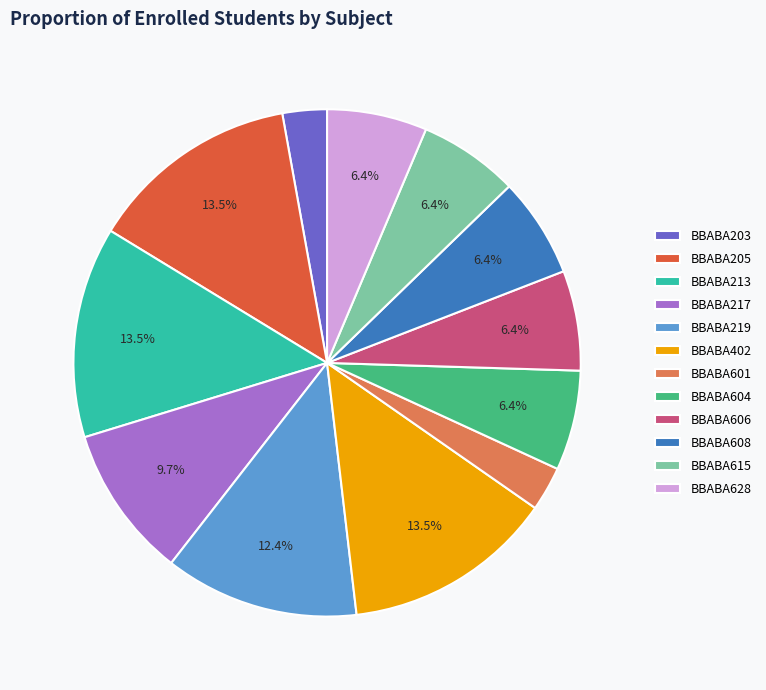

What is the ratio of the value at BBABA606 to the value at BBABA608?

1.0